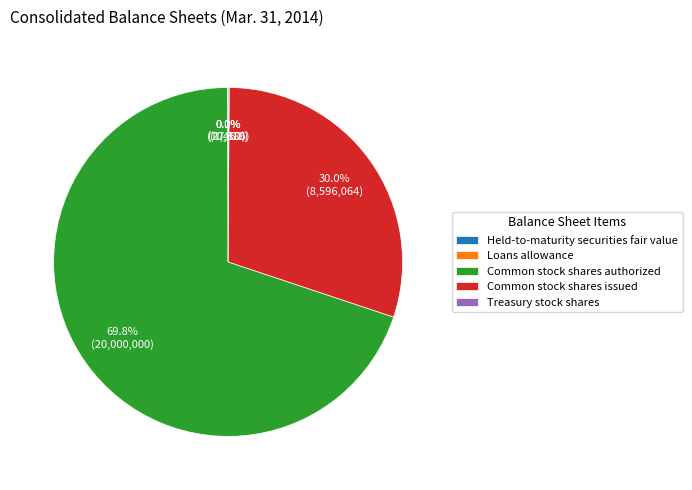

Does Common stock shares authorized account for over 50% of the chart?

Yes